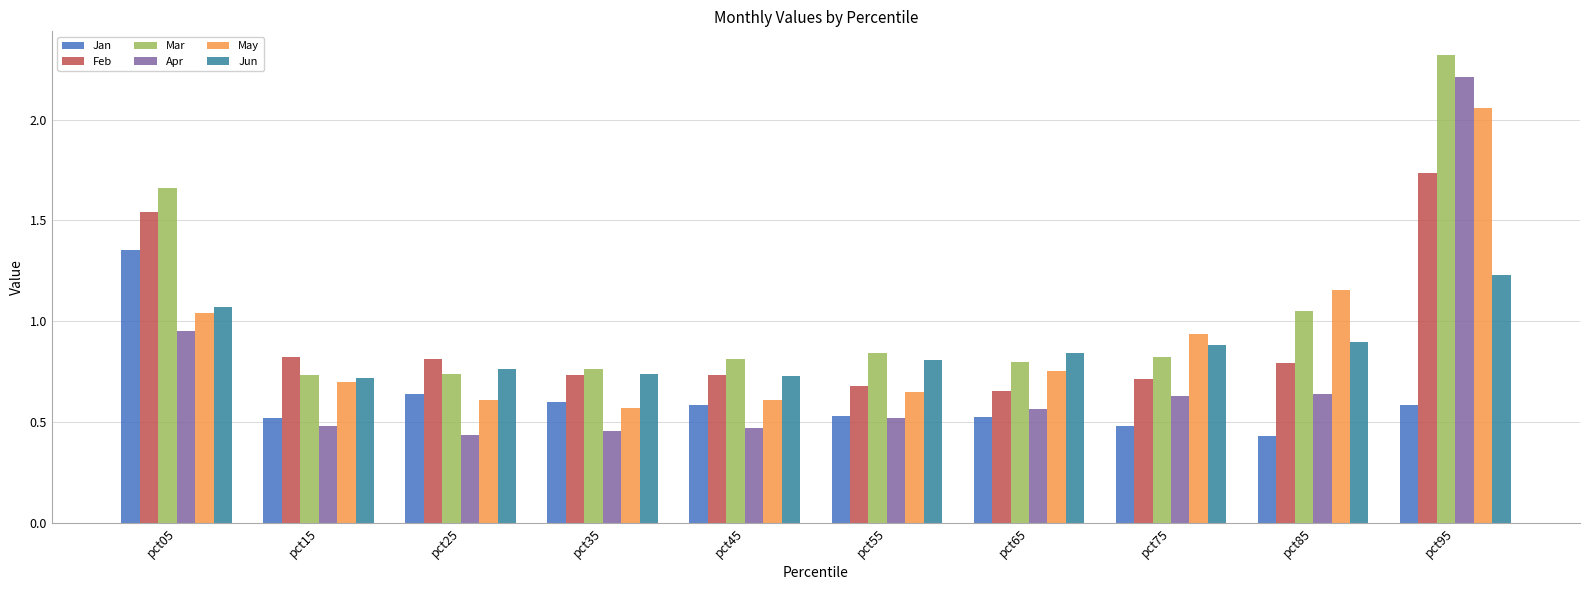

Where is Apr nearest to the value 1?

pct05